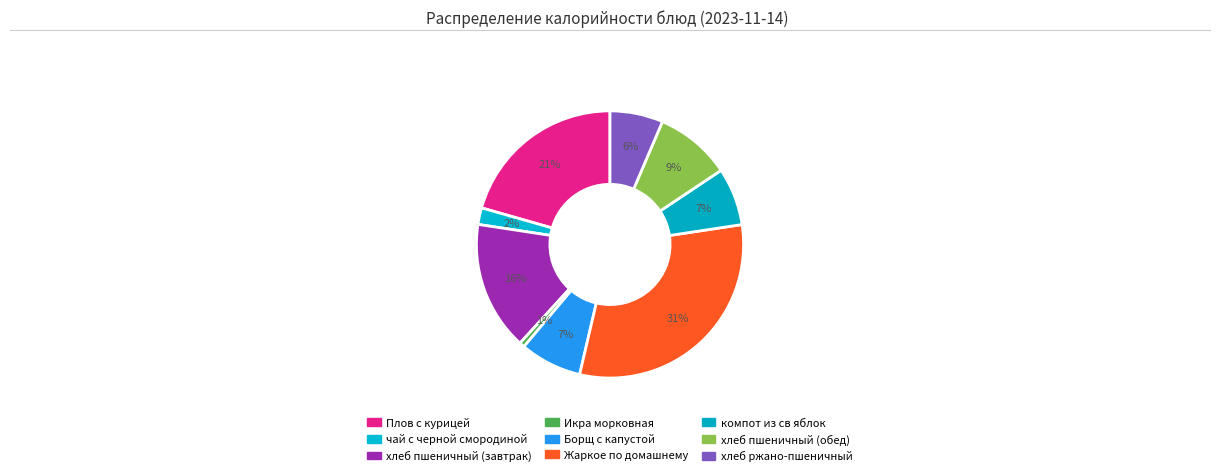

To the nearest percent, what is the average slice percentage?

11%